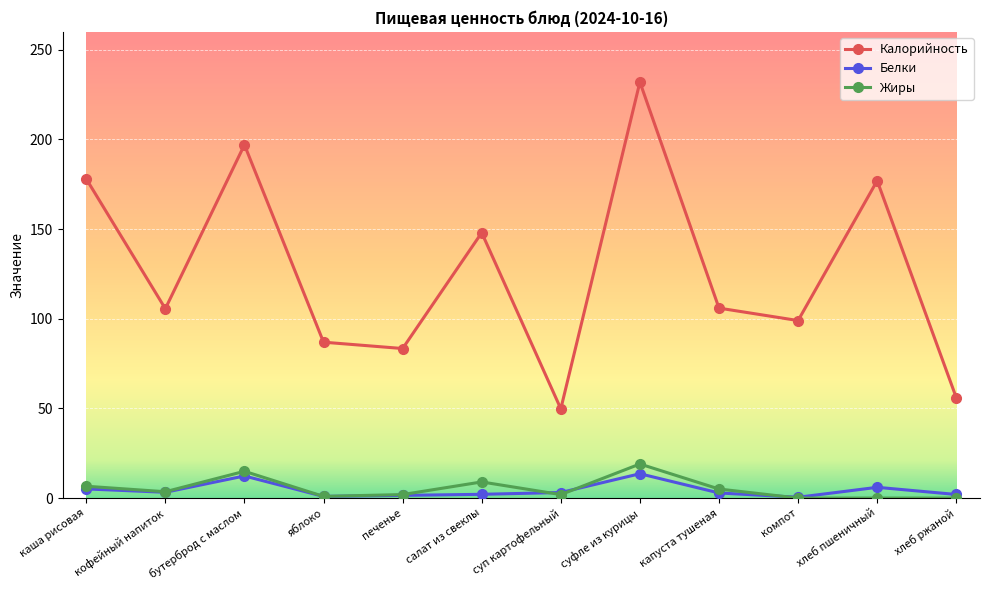

Rank the series by their maximum value, from lowest to highest.

Белки, Жиры, Калорийность